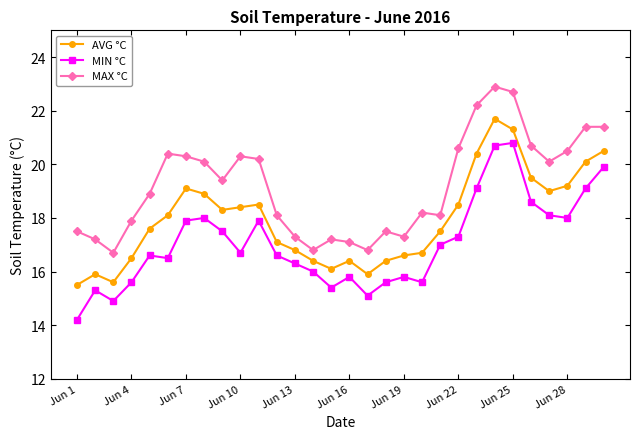

How many data points in AVG °C are above 18?

15